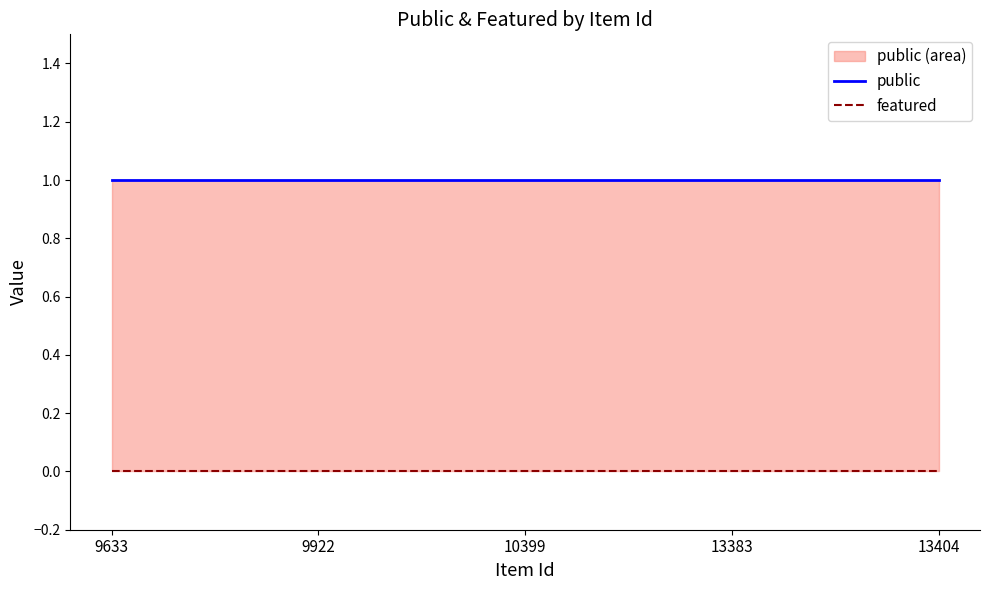

Reading right to left, what are all the values shown in this chart?

public: 13404=1	13383=1	10399=1	9922=1	9633=1
featured: 13404=0	13383=0	10399=0	9922=0	9633=0